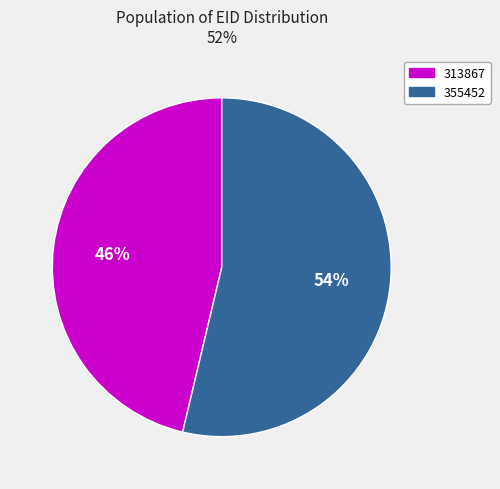

To the nearest percent, what is the average slice percentage?

50%